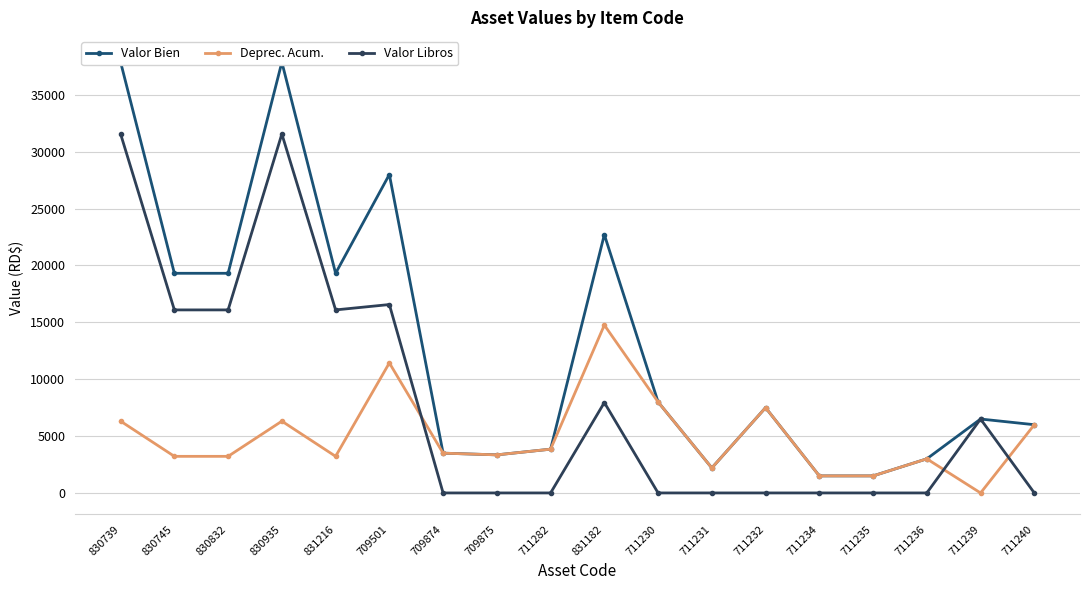

What is the value of the Deprec. Acum. point at the 11th from the left?

7999.0